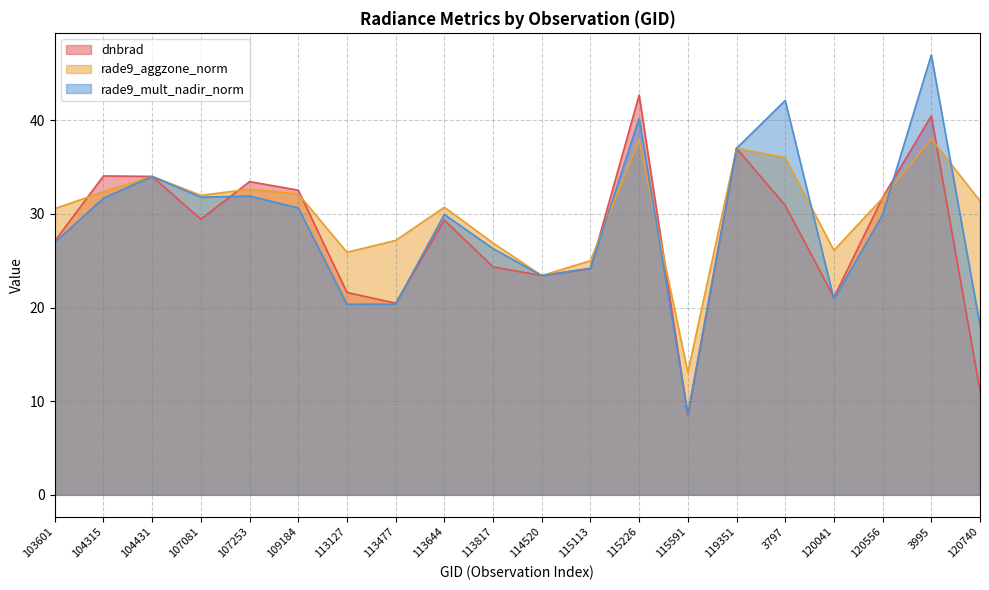

Is the value of rade9_mult_nadir_norm at 109184 greater than the value of rade9_aggzone_norm at 103601?

Yes